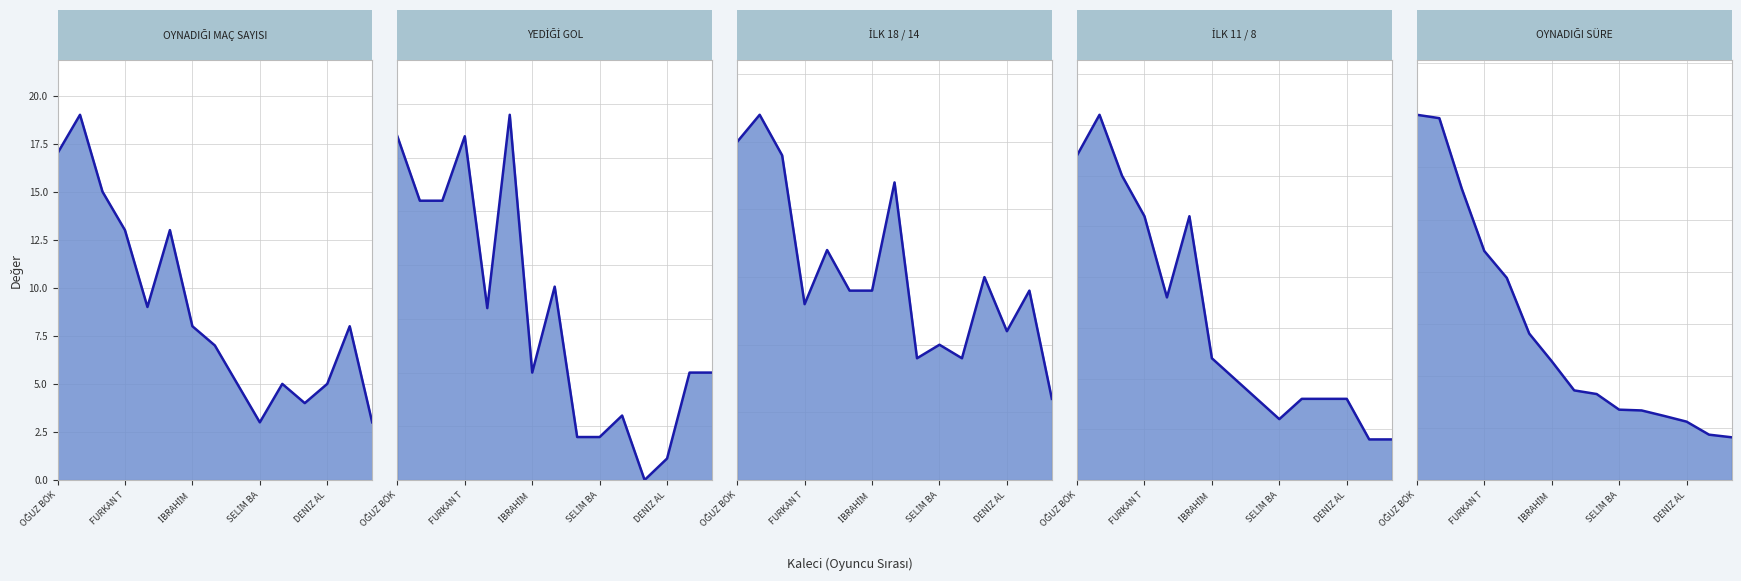

Which series has the widest spread of values?

OYNADIĞI SÜRE